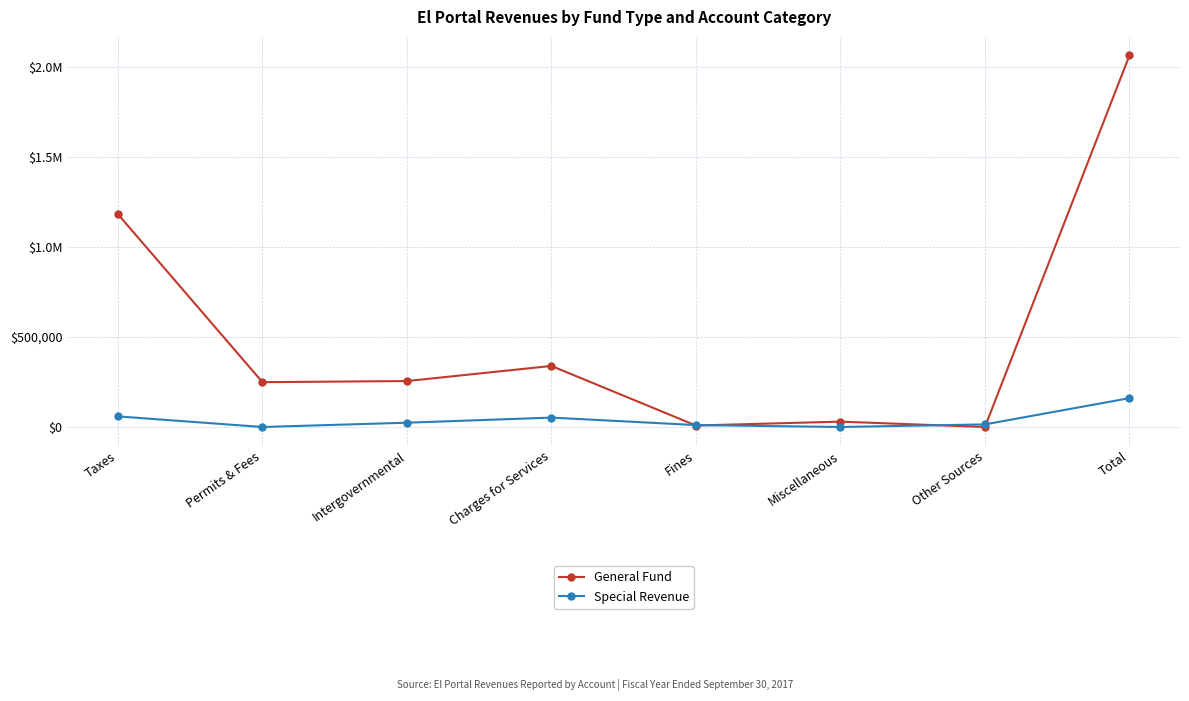

What is the difference between the maximum and second lowest values in the General Fund series?

2056535